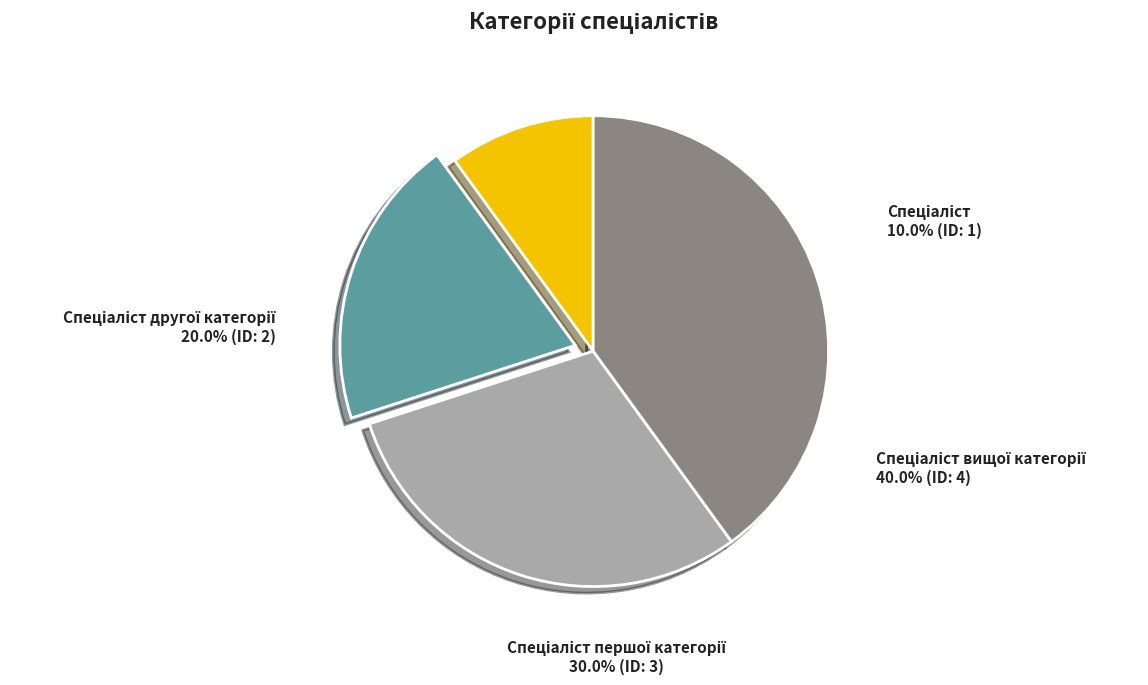

Does any single category account for the majority?

No